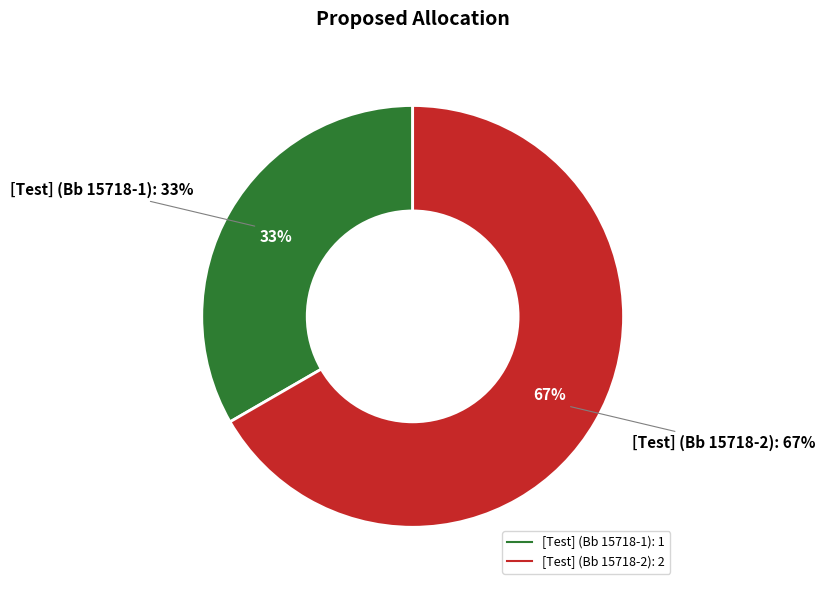

To the nearest percent, what is the average slice percentage?

50%